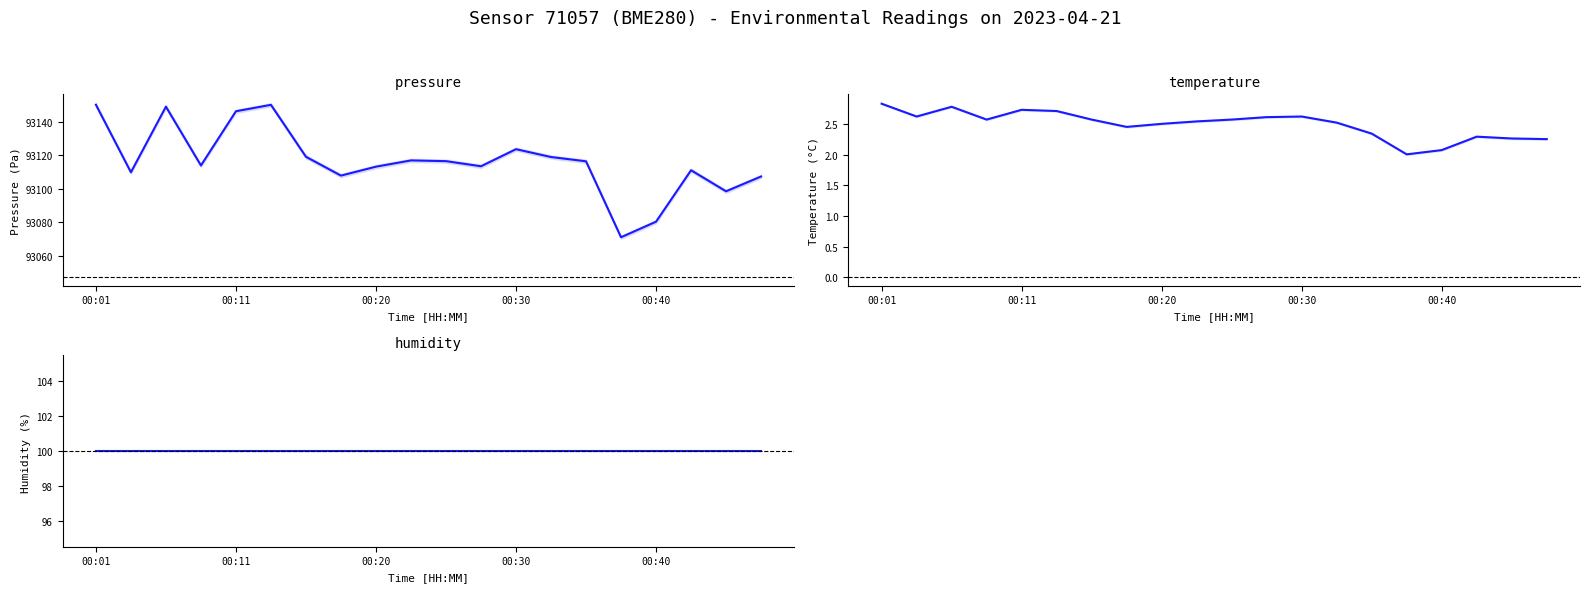

Read the pressure value at 11.

93113.5